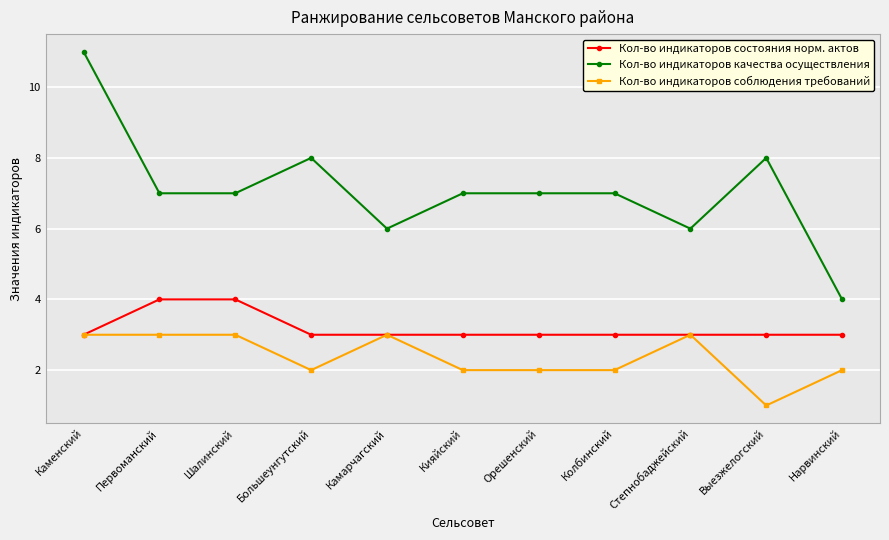

What is the value of the Кол-во индикаторов состояния норм. актов point at the 9th from the left?

3